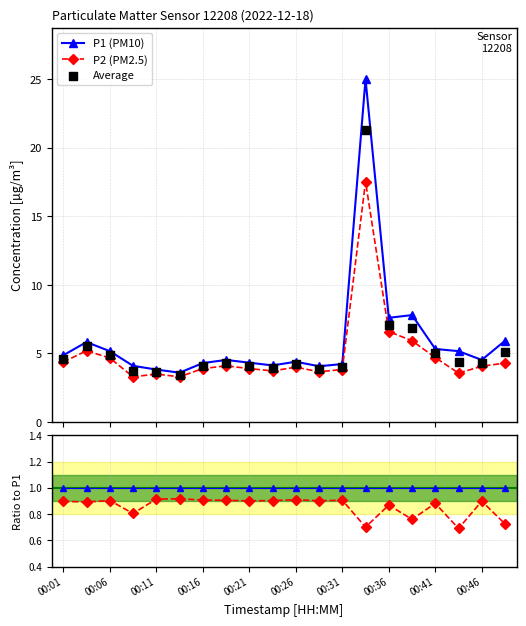

What is the total value across all series at 13?

64.5